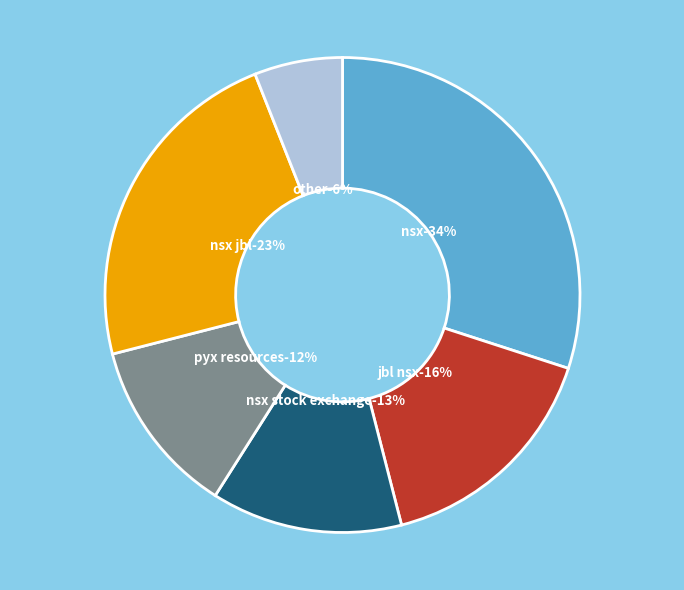

What percentage do 6 and 5 together represent?

29.0%